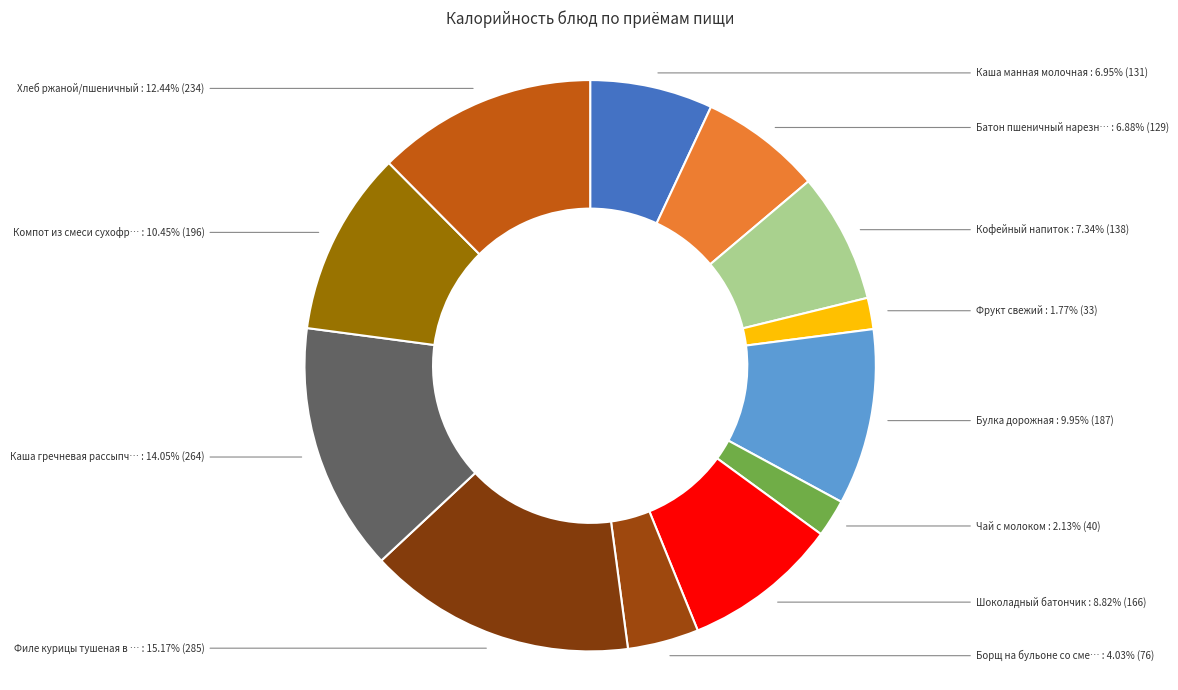

Rank the categories by value from lowest to highest.

Фрукт свежий, Чай с молоком, Борщ на бульоне со сметаной 10%, Батон пшеничный нарезной с сыром, Каша манная молочная, Кофейный напиток, Шоколадный батончик, Булка дорожная, Компот из смеси сухофруктов, Хлеб ржаной/пшеничный, Каша гречневая рассыпчатая, Филе курицы тушеная в соусе